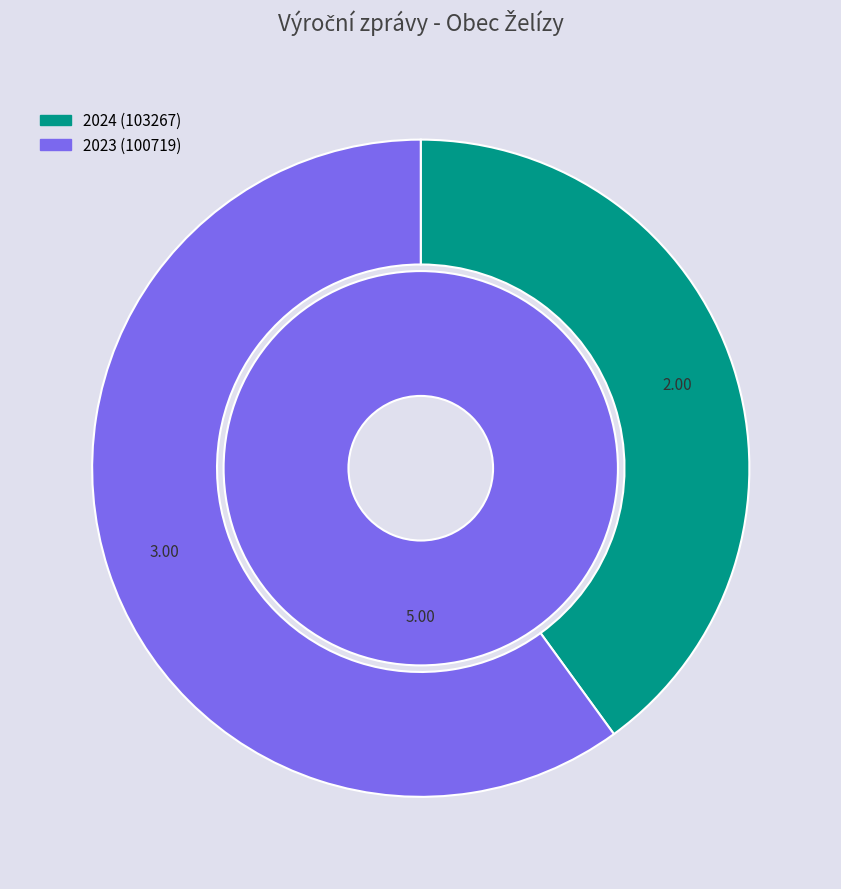

Count the number of slices in the pie.

2